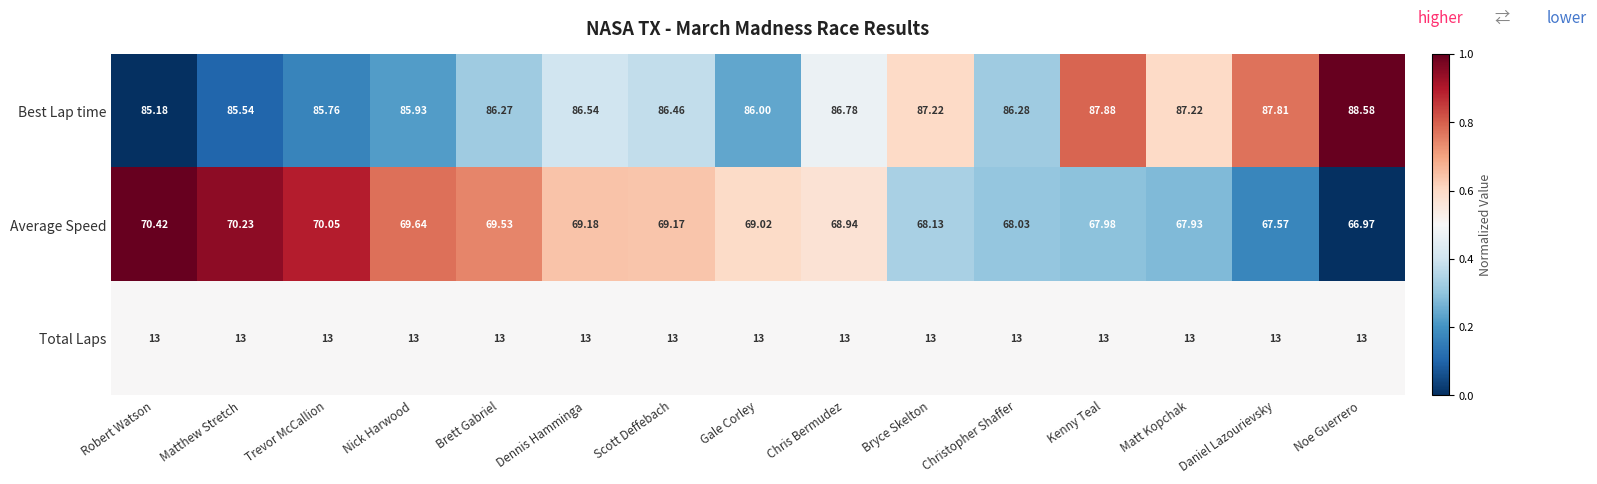

Which series changed the most between Bryce Skelton and Noe Guerrero?

Best Lap time